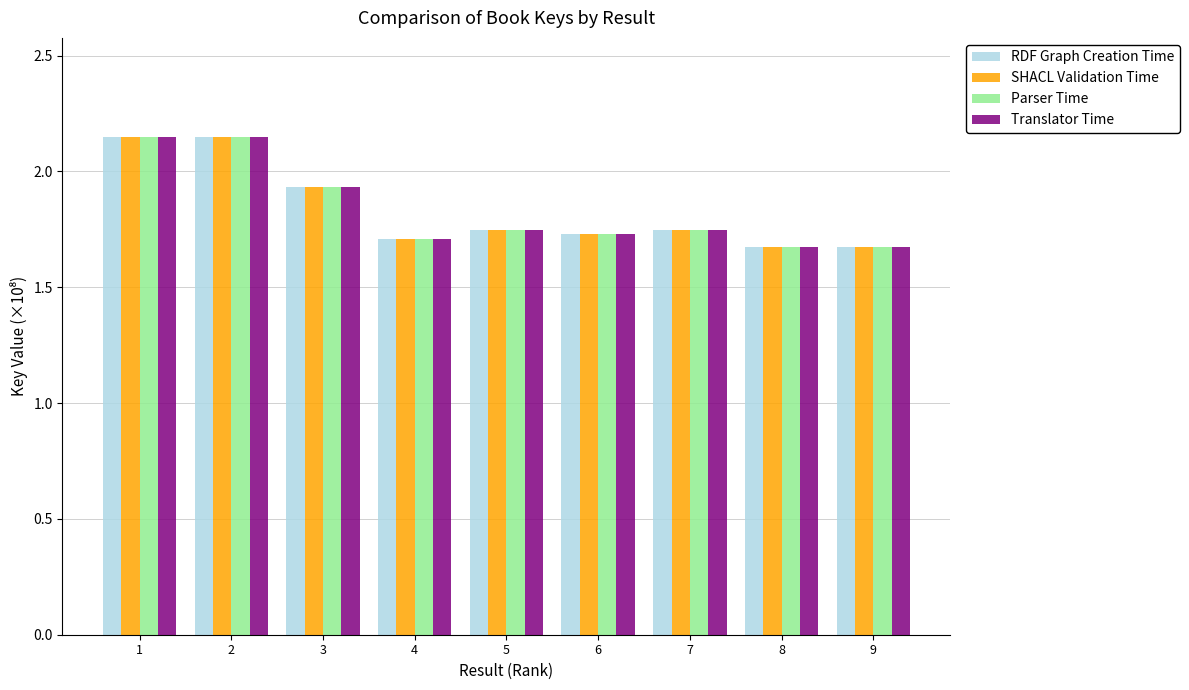

Count the Translator Time values in the range 1 to 2.

7